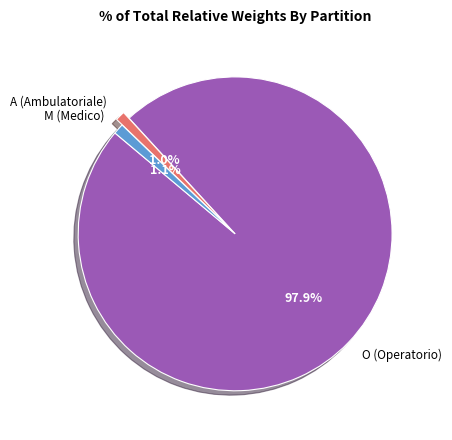

Does M (Medico) represent more than half of the total?

No